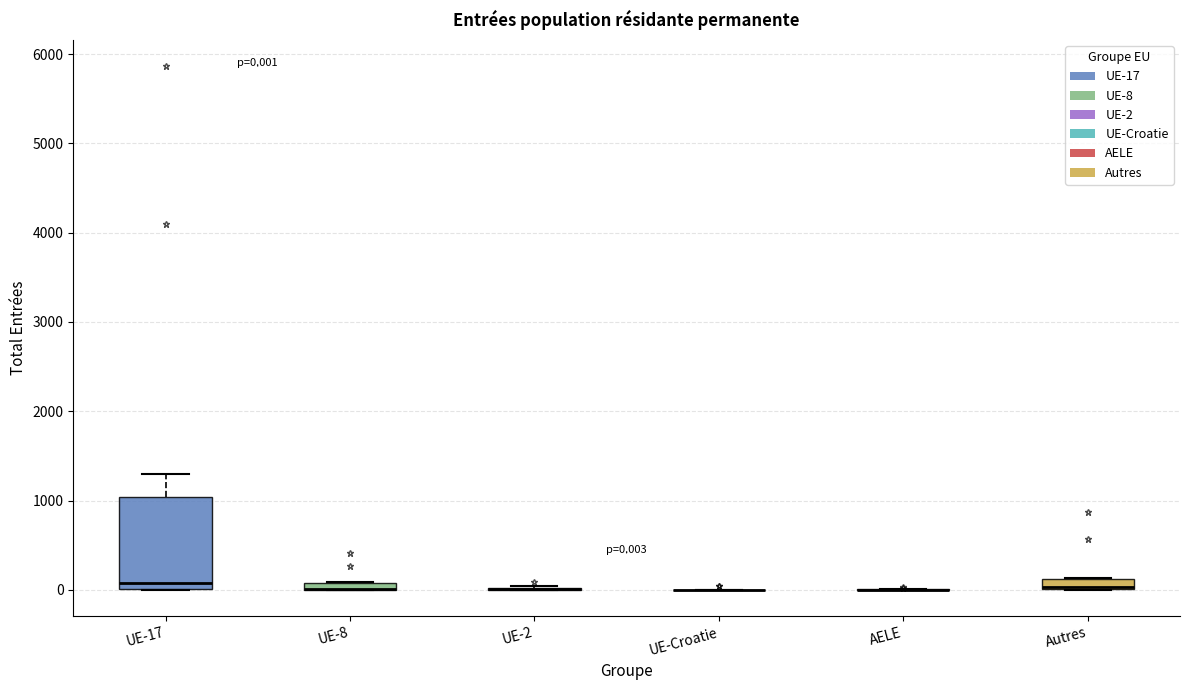

Which box is the tallest, from its lower edge to its upper edge?

UE-17